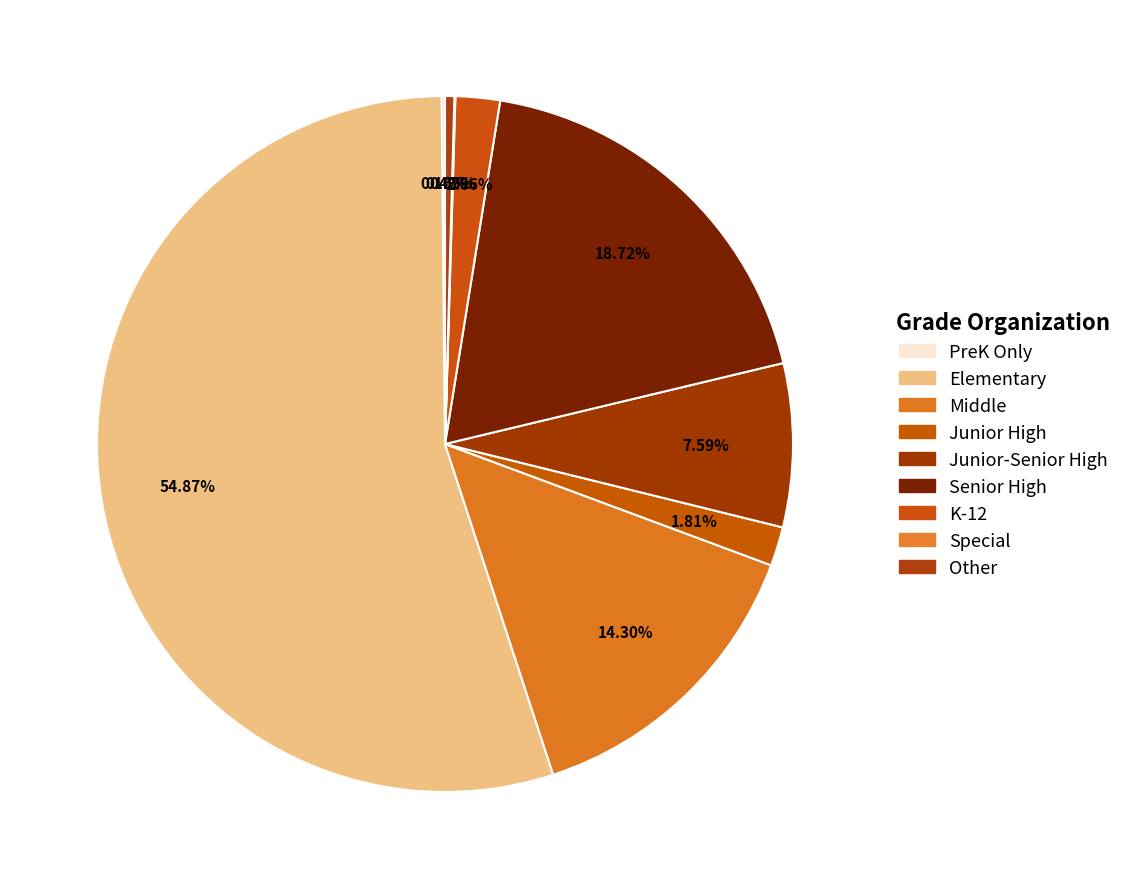

Is Elementary the majority of the pie?

Yes